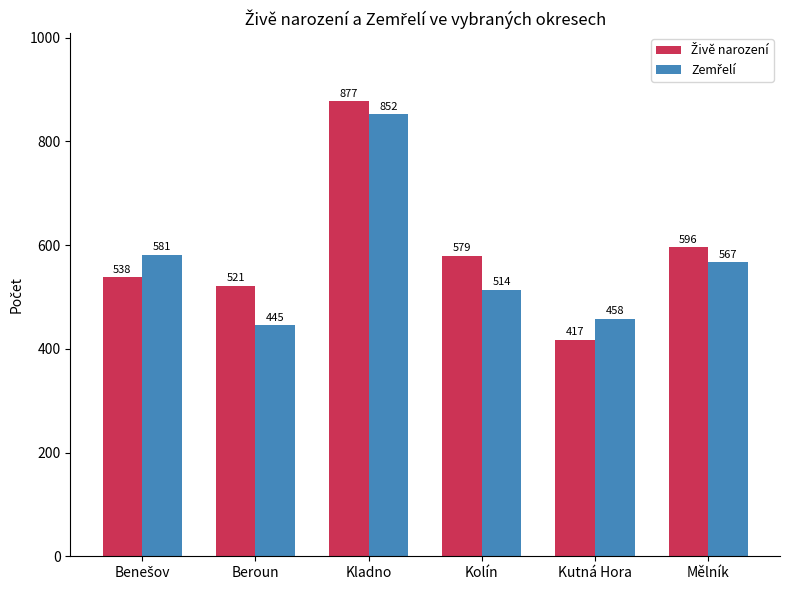

What is the maximum value shown in the chart?

877